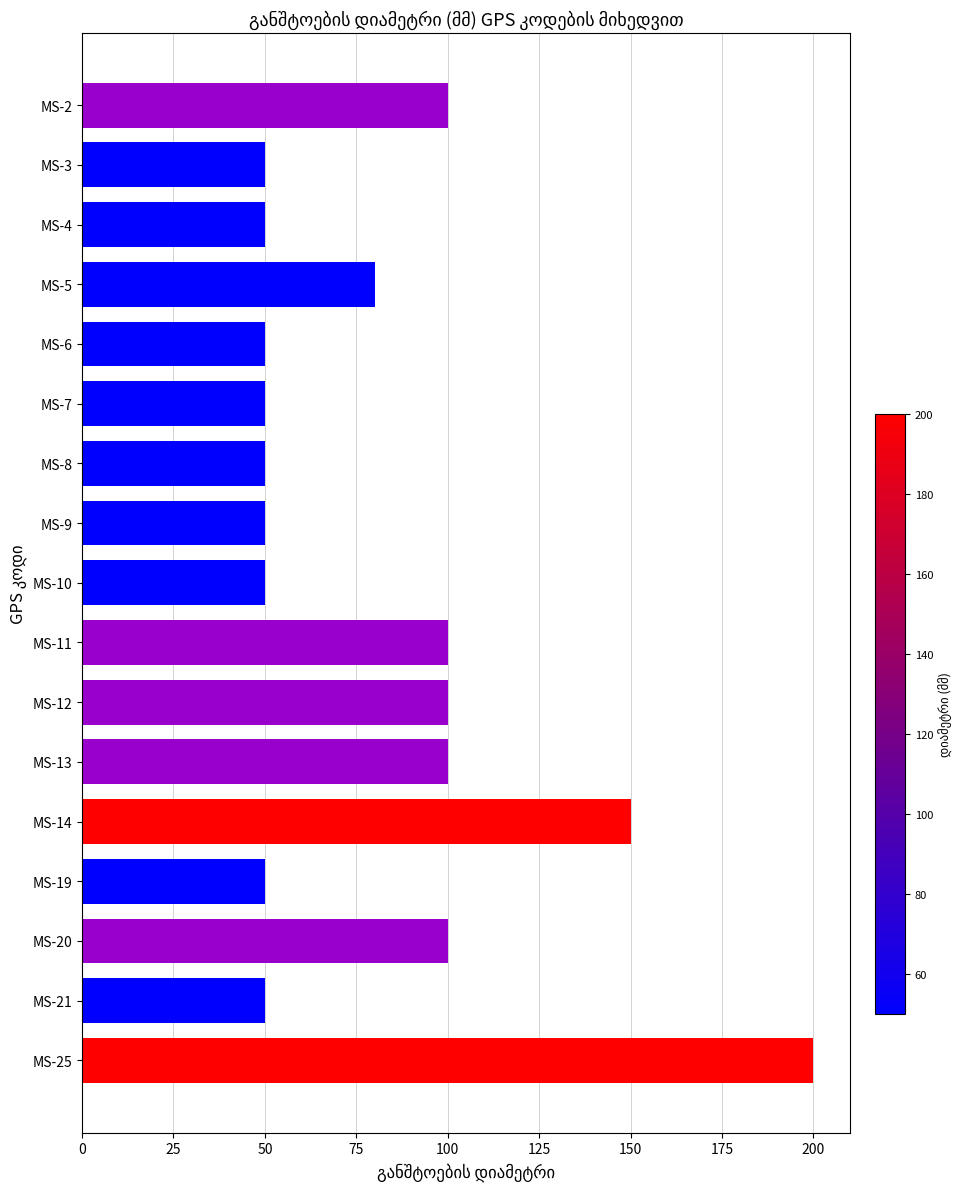

How many bars are there in total?

17